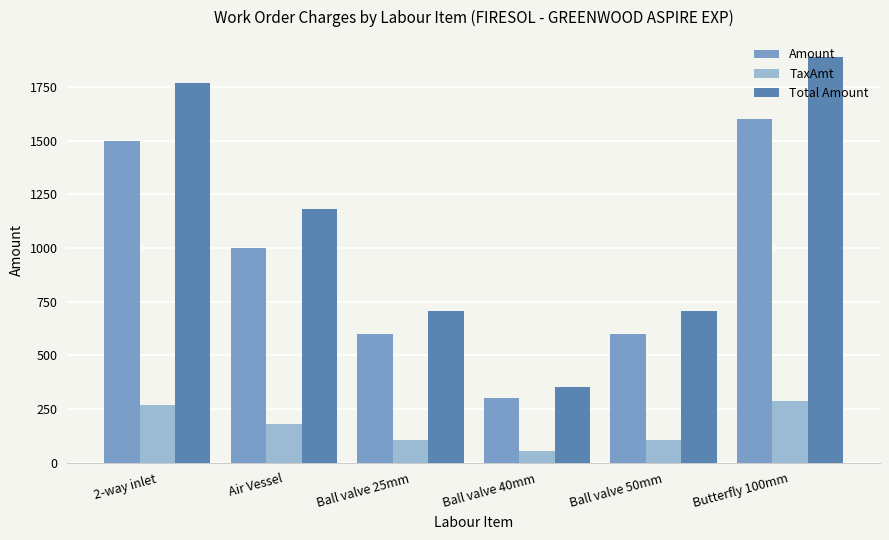

Reading left to right, transcribe all the data shown in this chart.

Amount: 1500	1000	600	300	600	1600
TaxAmt: 270	180	108	54	108	288
Total Amount: 1770	1180	708	354	708	1888